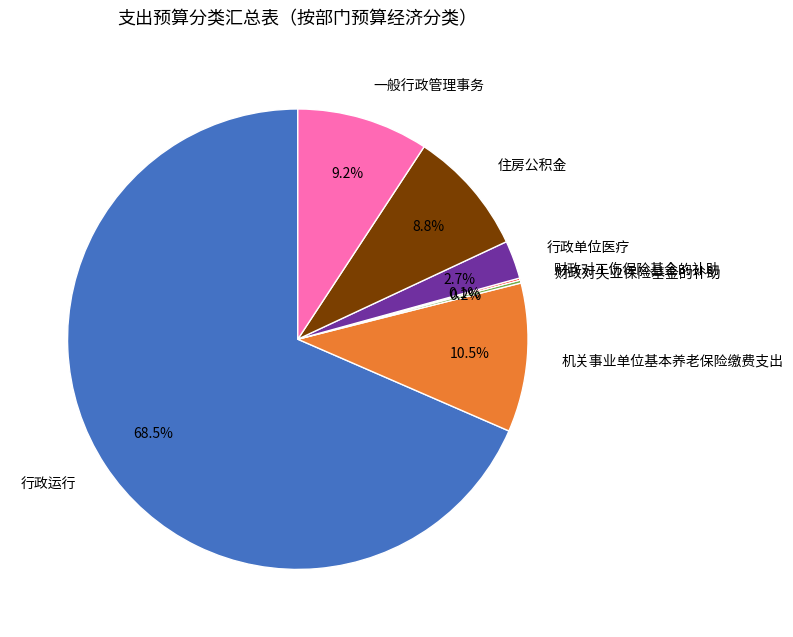

Which has a higher value, 行政运行 or 行政单位医疗?

行政运行